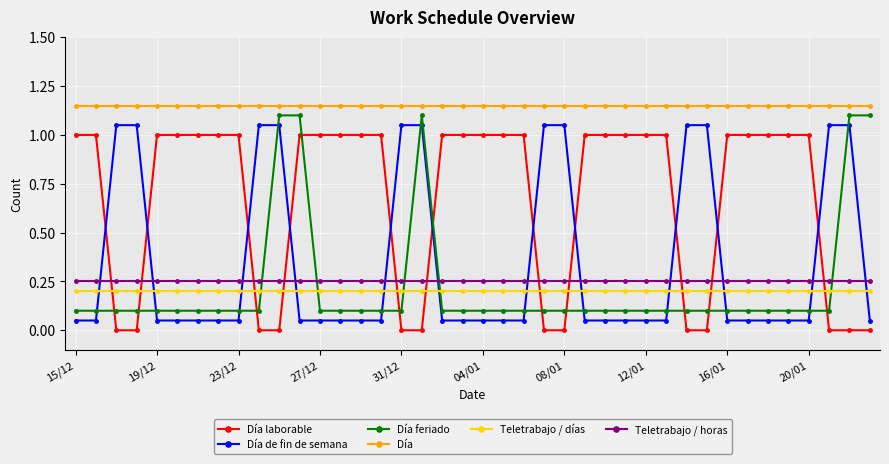

What is the sum of all Día laborable values?

27.0